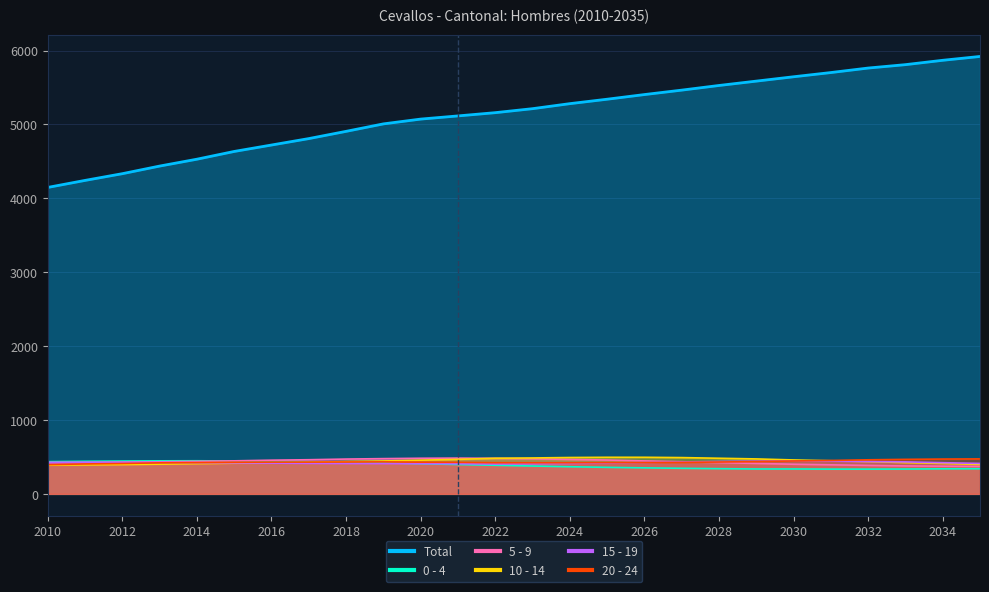

What is the difference between the 15 - 19 values at 2013 and 2026?

1